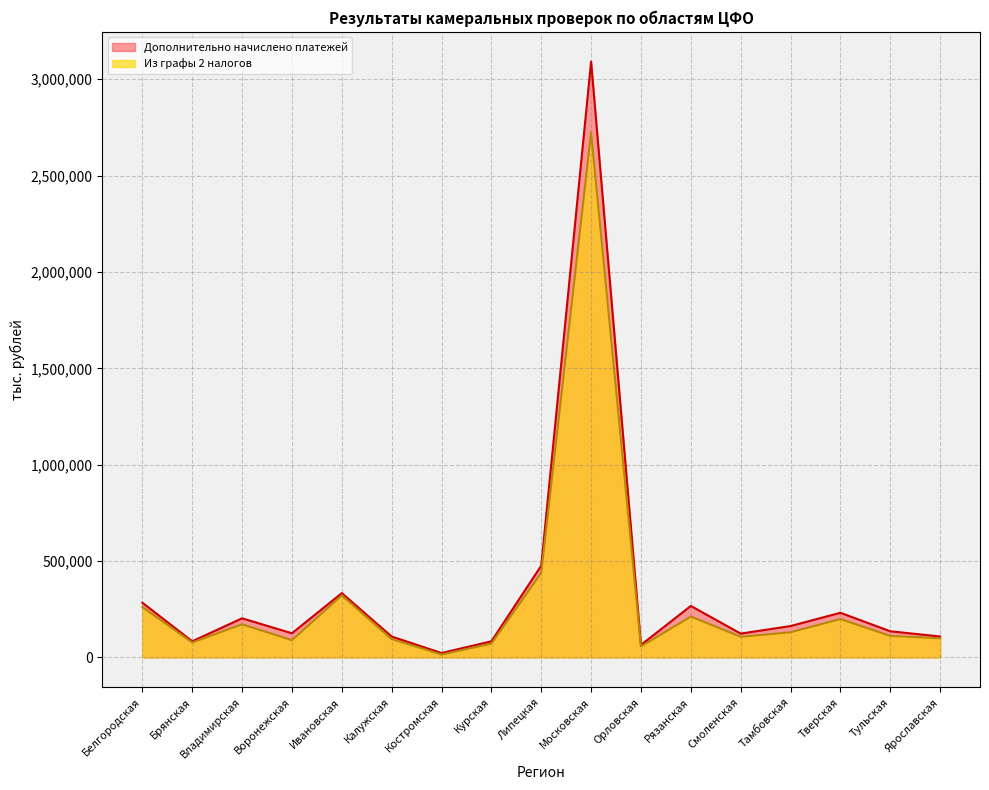

Rank the series by their maximum value, from highest to lowest.

Дополнительно начислено платежей, Из графы 2 налогов